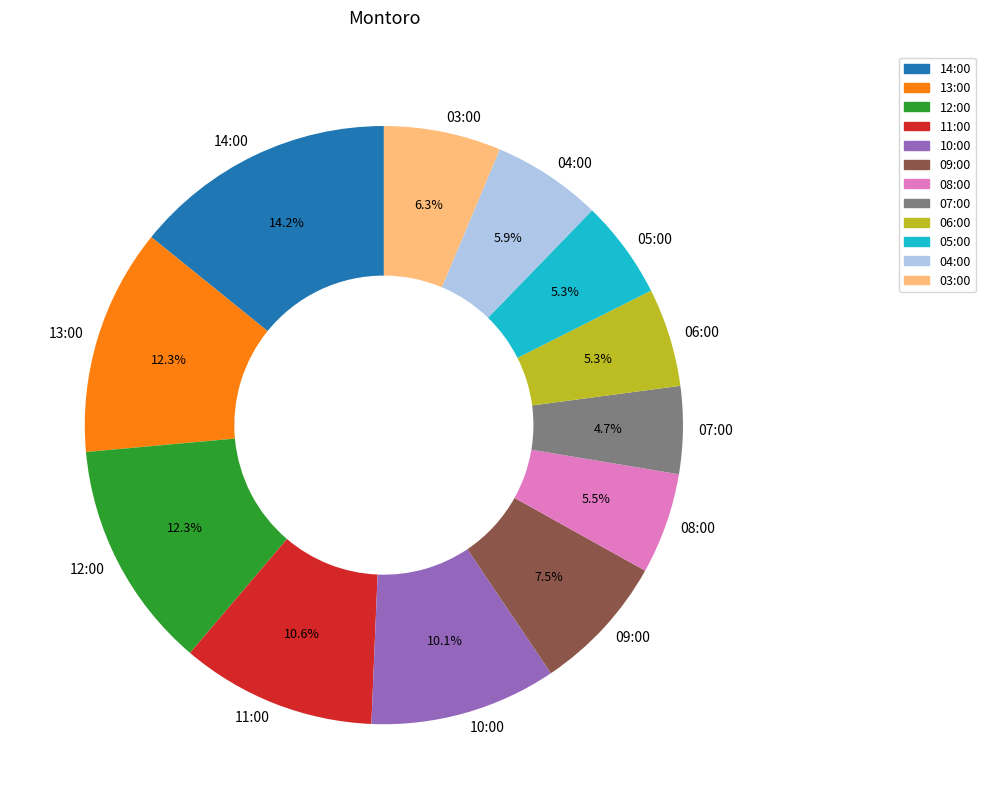

The 12:00 slice represents 12% of the pie. True or false?

True